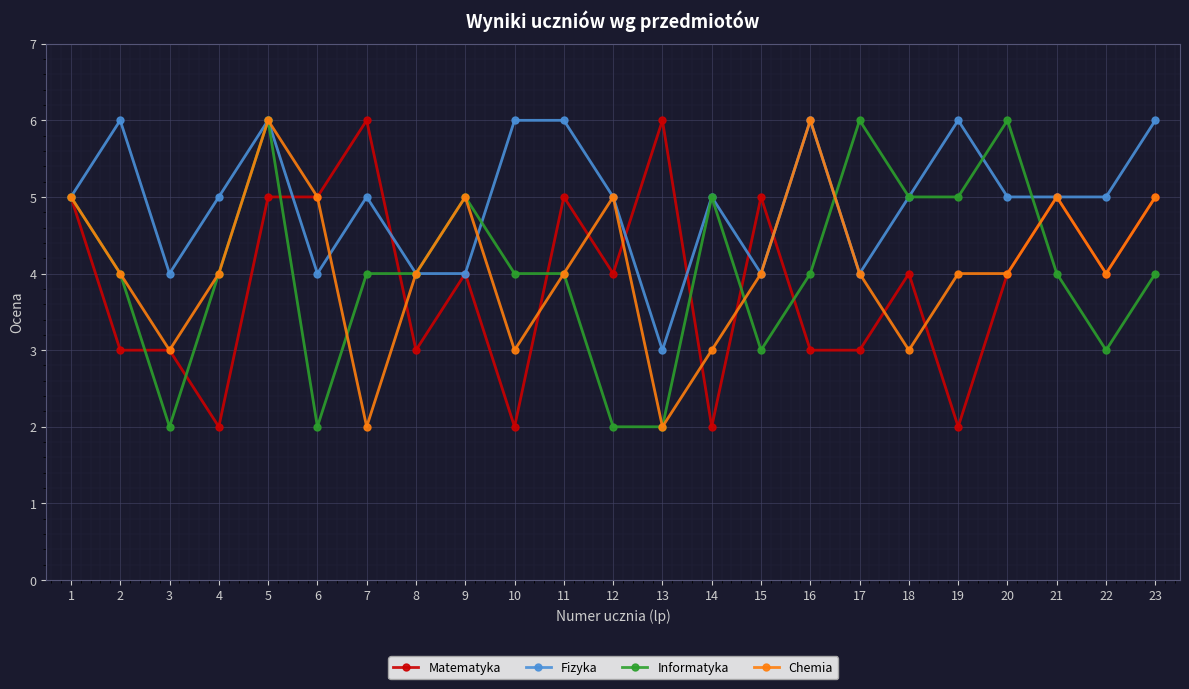

The value of Fizyka at 4 is 2. True or false?

False